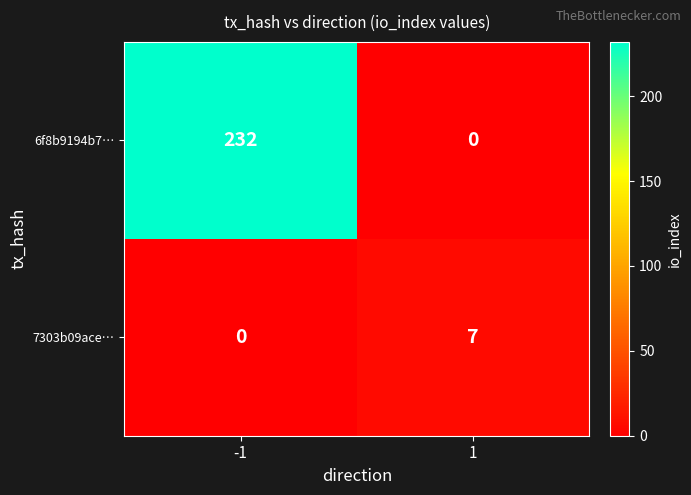

Reading left to right, transcribe all the data shown in this chart.

6f8b9194b7…: -1=232	1=0
7303b09ace…: -1=0	1=7